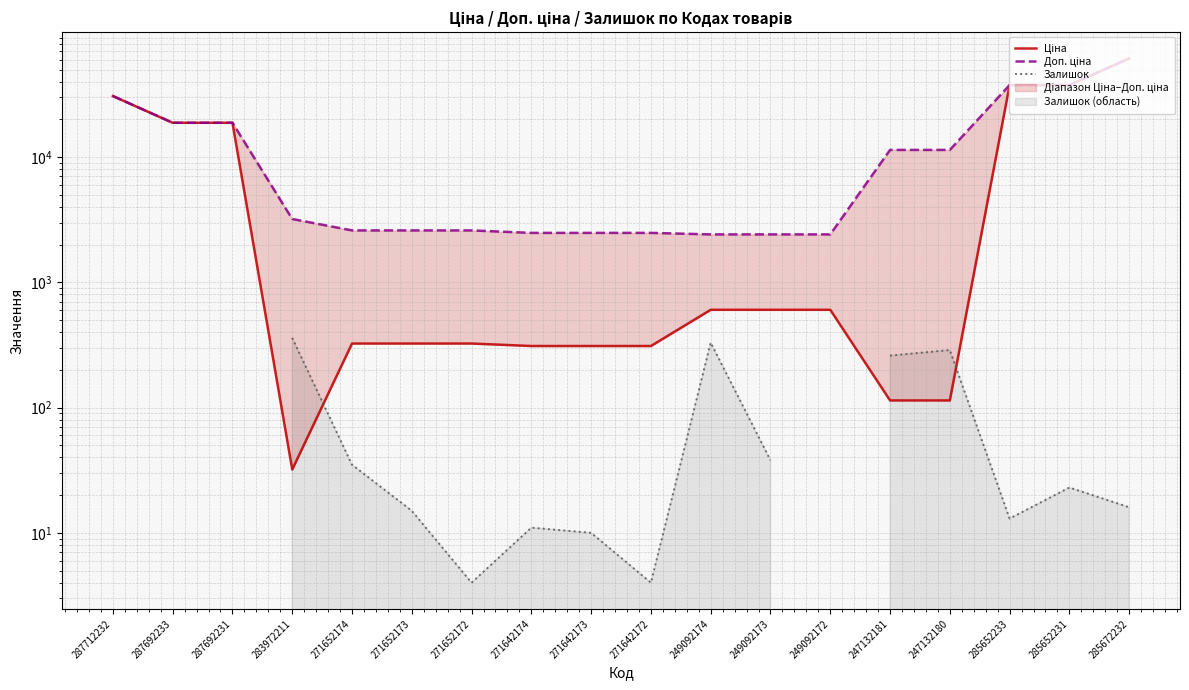

What is the maximum value shown in the chart?

61434.3